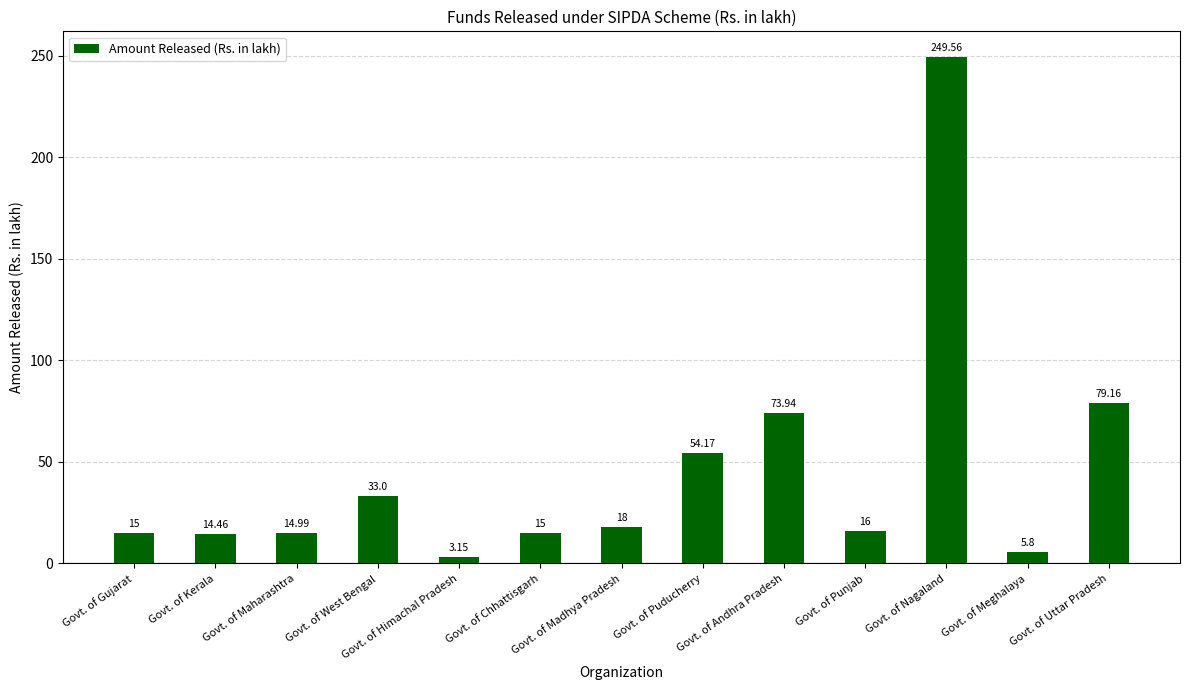

The value at Govt. of Nagaland is 249.6. True or false?

True